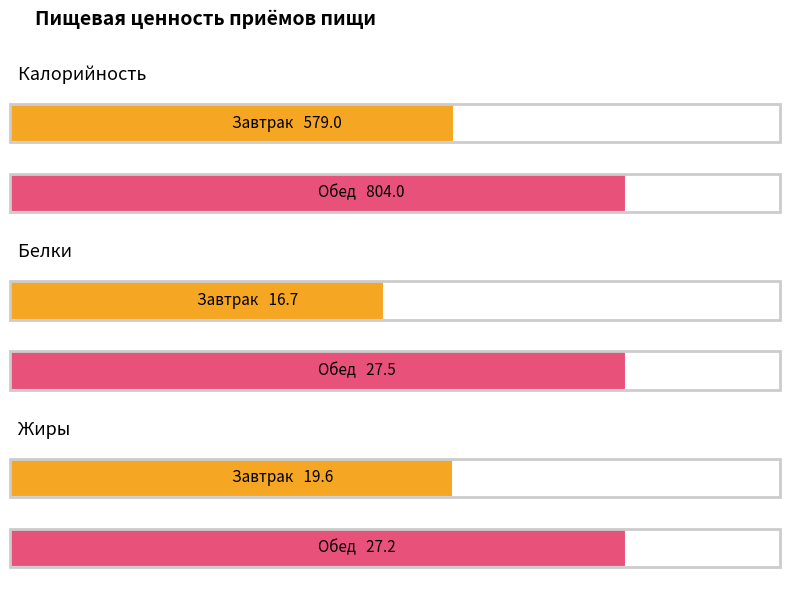

Which series changed the most between Завтрак and Обед?

Калорийность